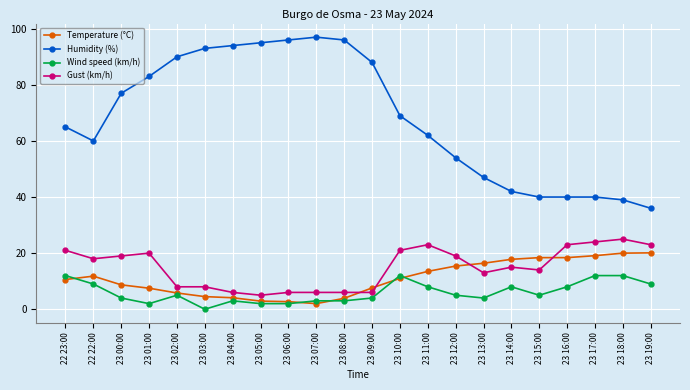

What is the average value of the Temperature (°C) series?

11.0